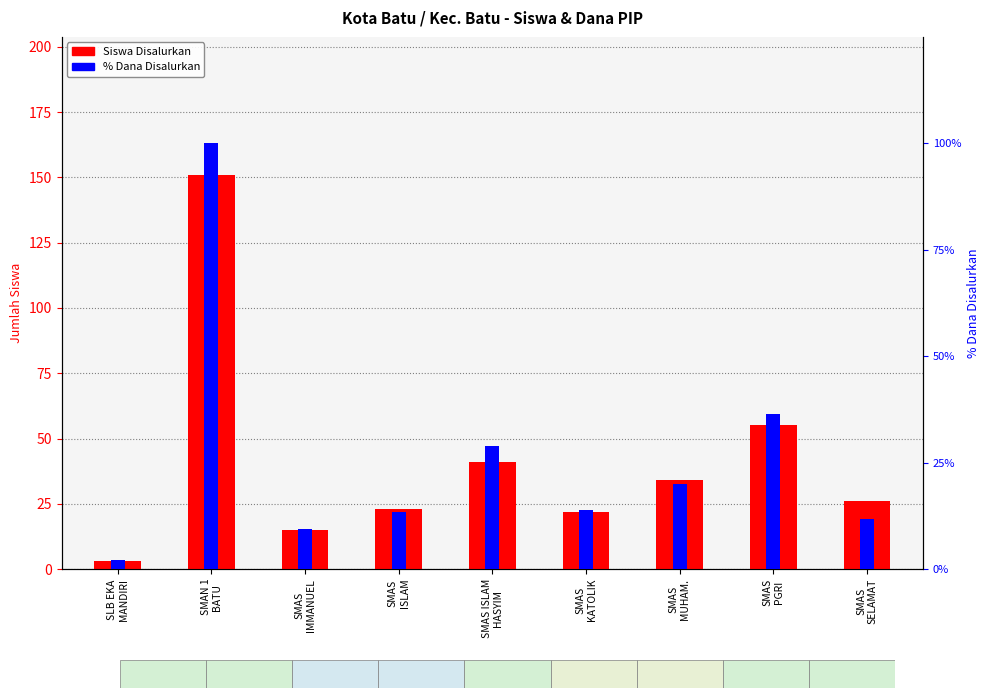

Which category has the highest value in the % Dana Disalurkan series?

SMAN 1
BATU